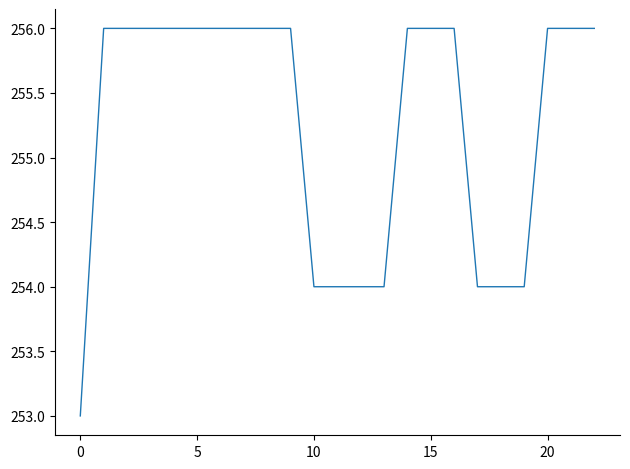

What is the maximum value shown in the chart?

256